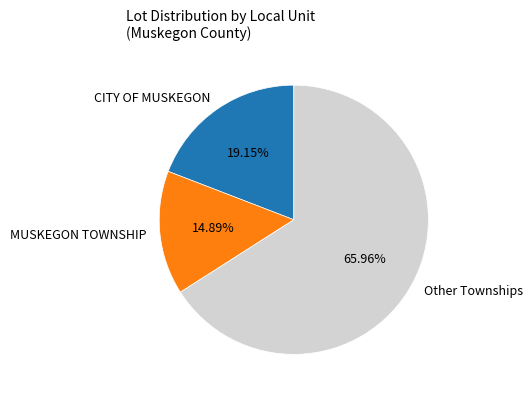

Which slice is the largest?

Other Townships